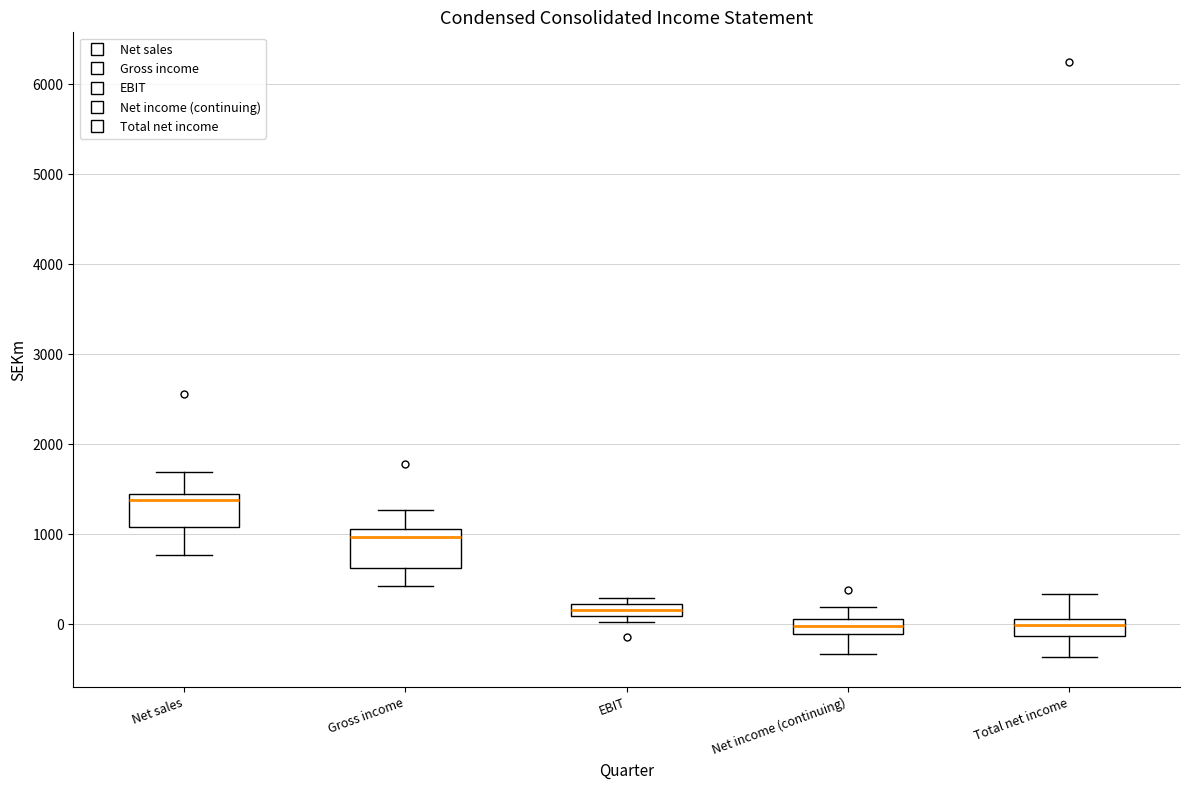

Where is the upper edge of the box for Net income (continuing) on the y-axis? The values are not printed on the chart, so give them approximately, as read against the axis.

100